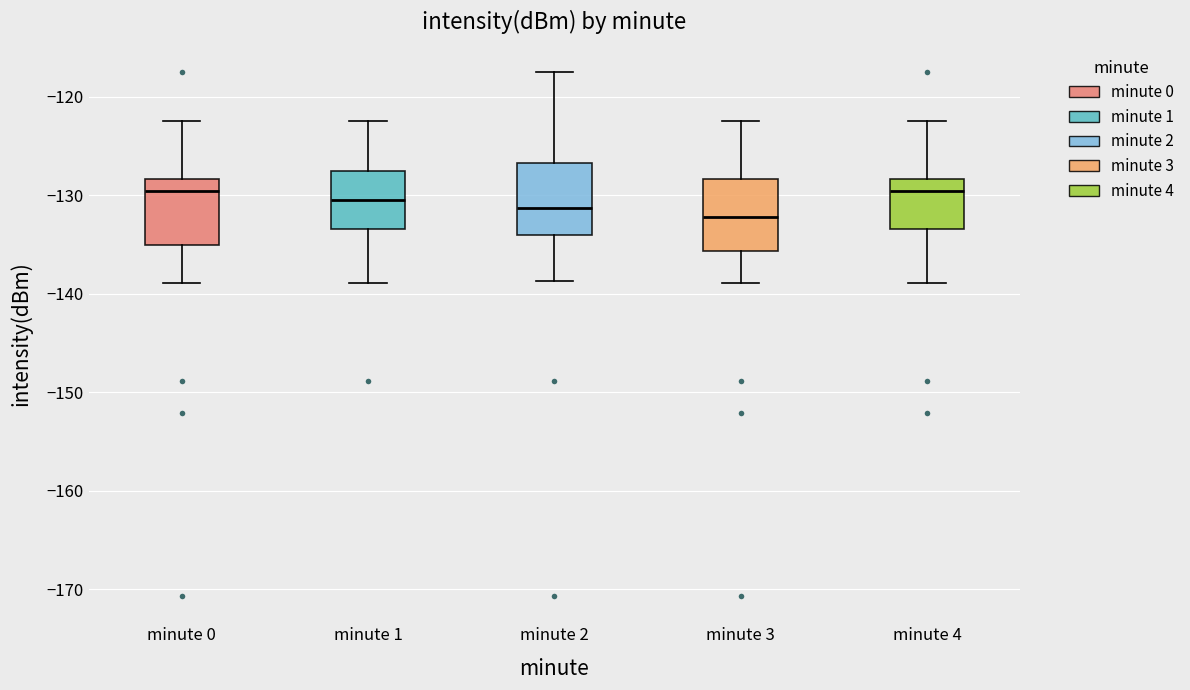

Reading left to right, read every box against the y-axis: the position of its median line, the range the box covers, and the ends of its whiskers. The values are not printed on the chart, so give them approximately, as read against the axis.

minute 0: median -130, box -135 to -128, whiskers -139 to -122
minute 1: median -131, box -133 to -128, whiskers -139 to -122
minute 2: median -131, box -134 to -127, whiskers -139 to -117
minute 3: median -132, box -136 to -128, whiskers -139 to -122
minute 4: median -130, box -133 to -128, whiskers -139 to -122